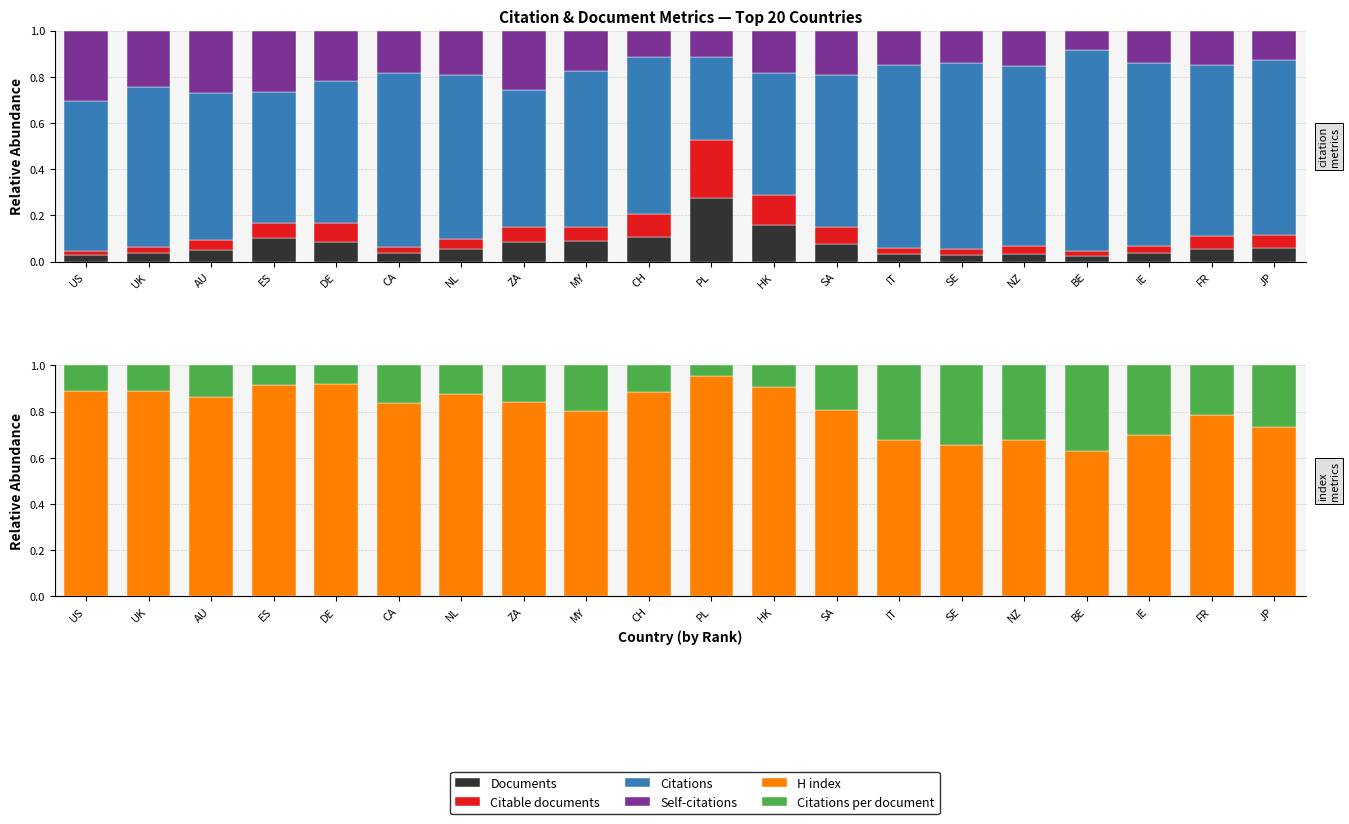

How many groups of bars are there?

20